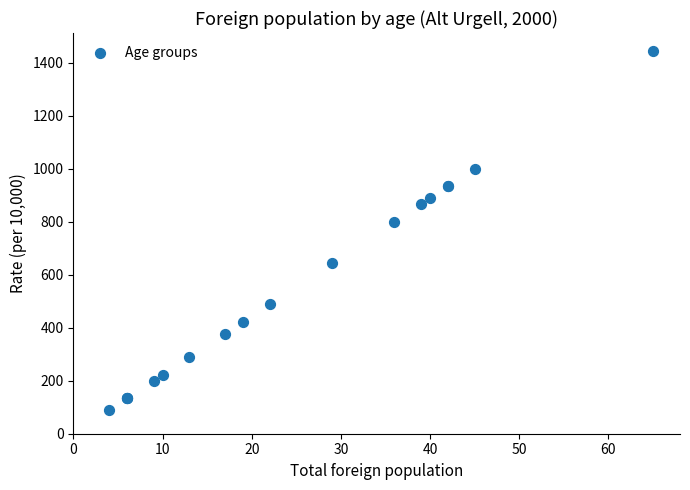

What Y value in the scatter plot is closest to 766?

800